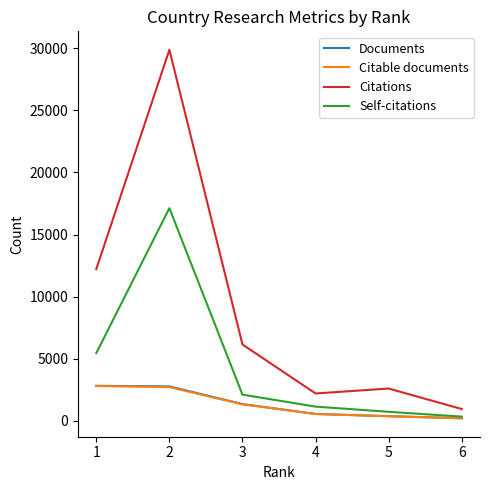

What is the approximate value of Citations at 4?

2184